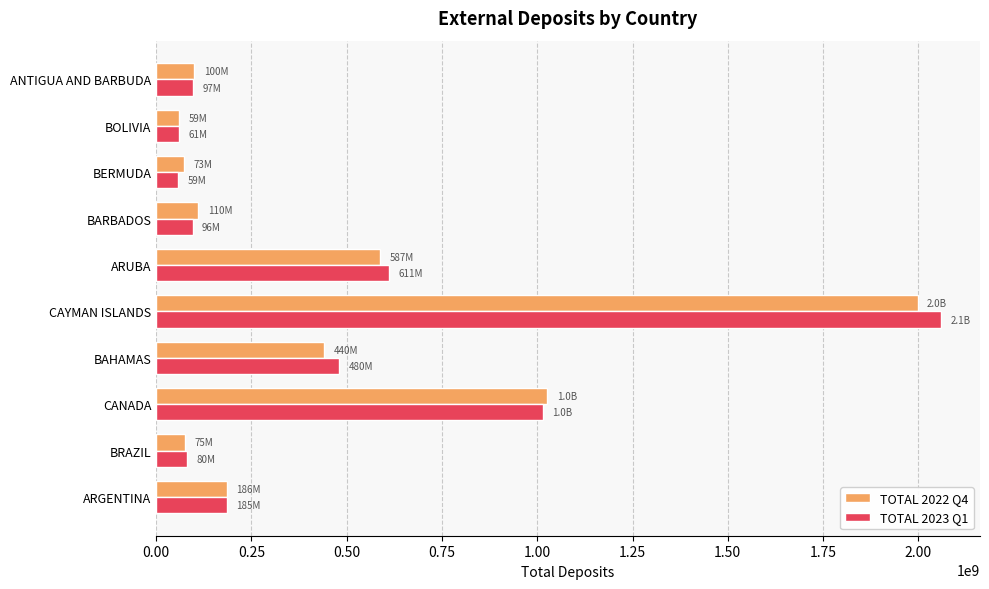

Which series has the widest spread of values?

TOTAL 2023 Q1